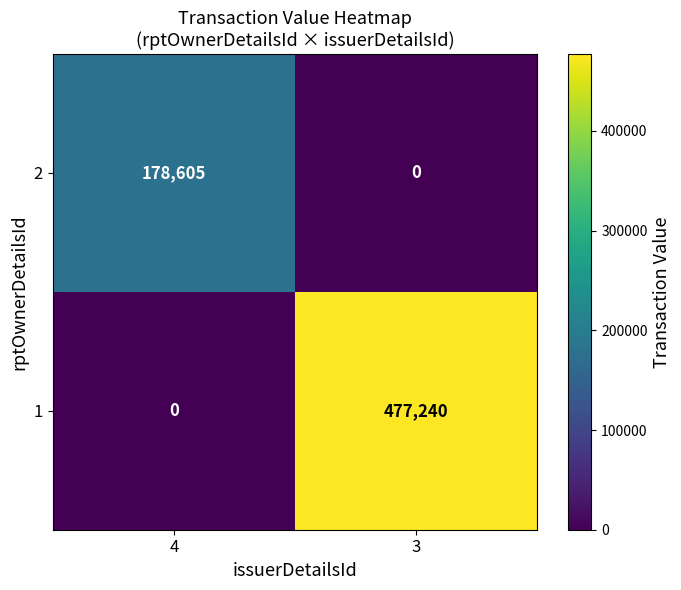

How many positive values does the 2 series have?

1